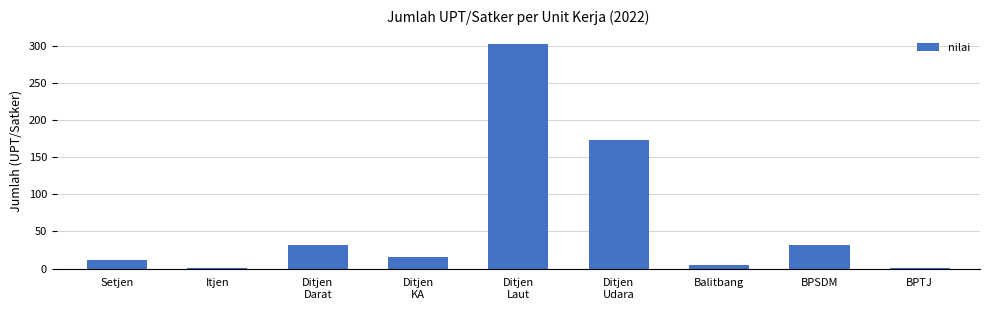

How many bars are there in total?

9